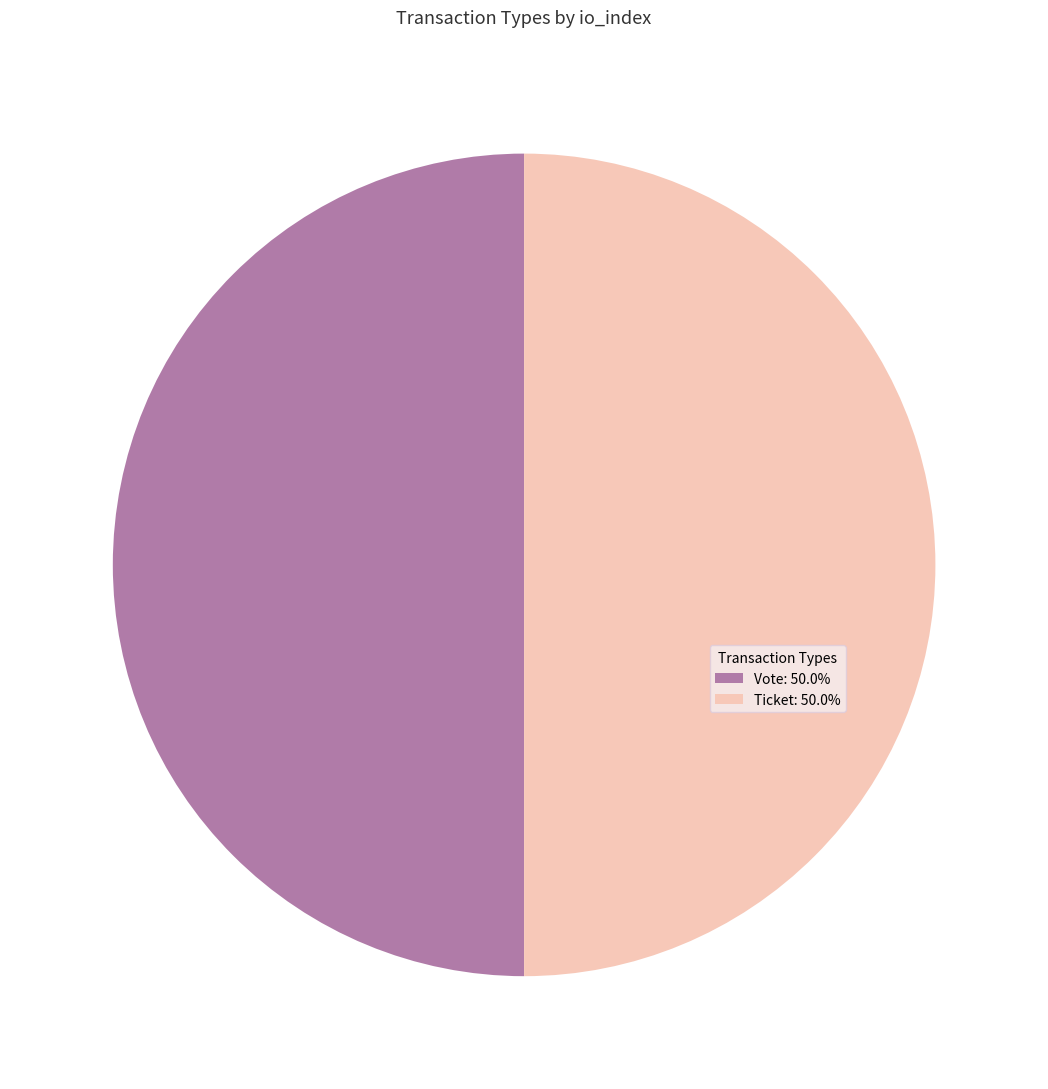

What is the ratio of the value at Ticket to the value at Vote?

1.0